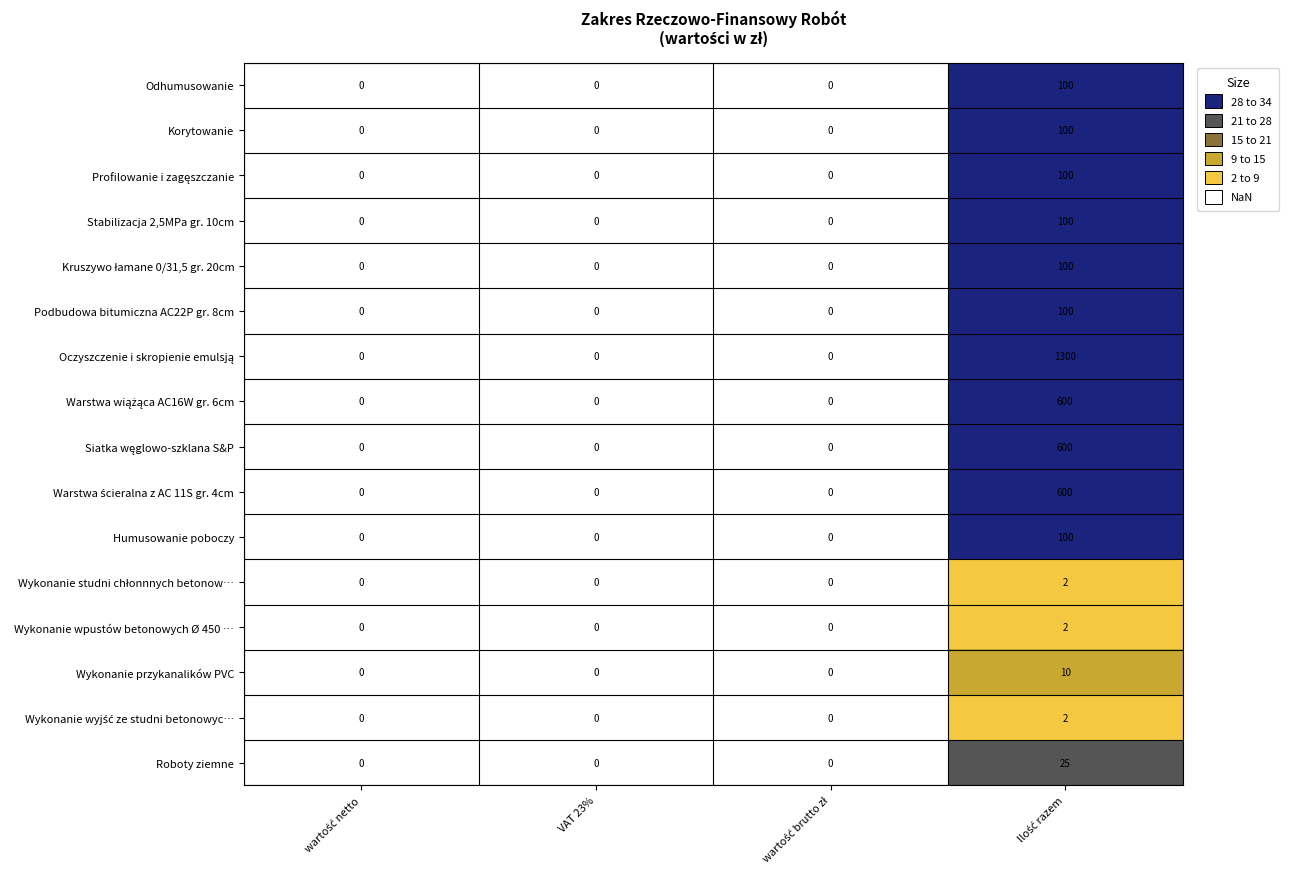

What is the average value of the Roboty ziemne series?

6